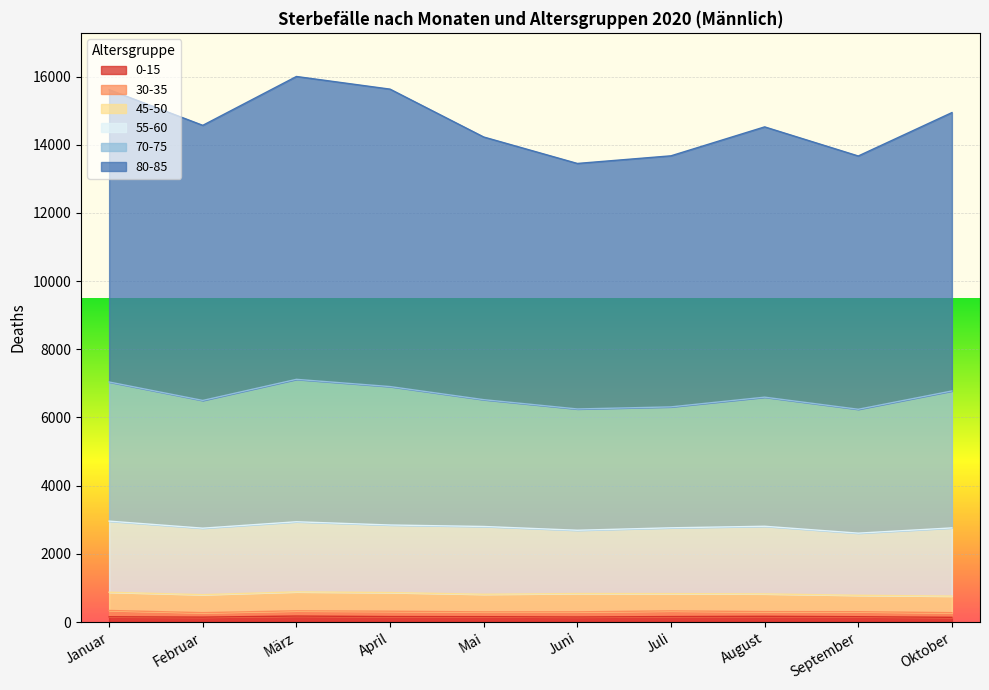

What is the total value across all series at August?

14525